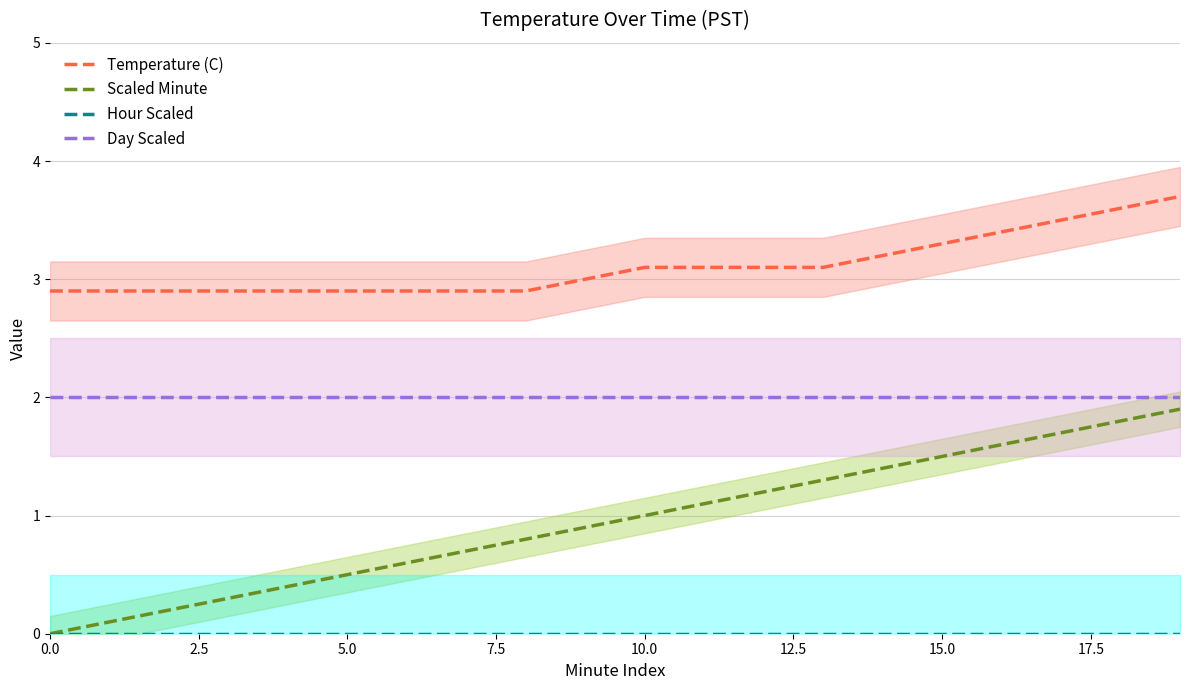

True or false: Scaled Minute and Day Scaled intersect in this chart.

False